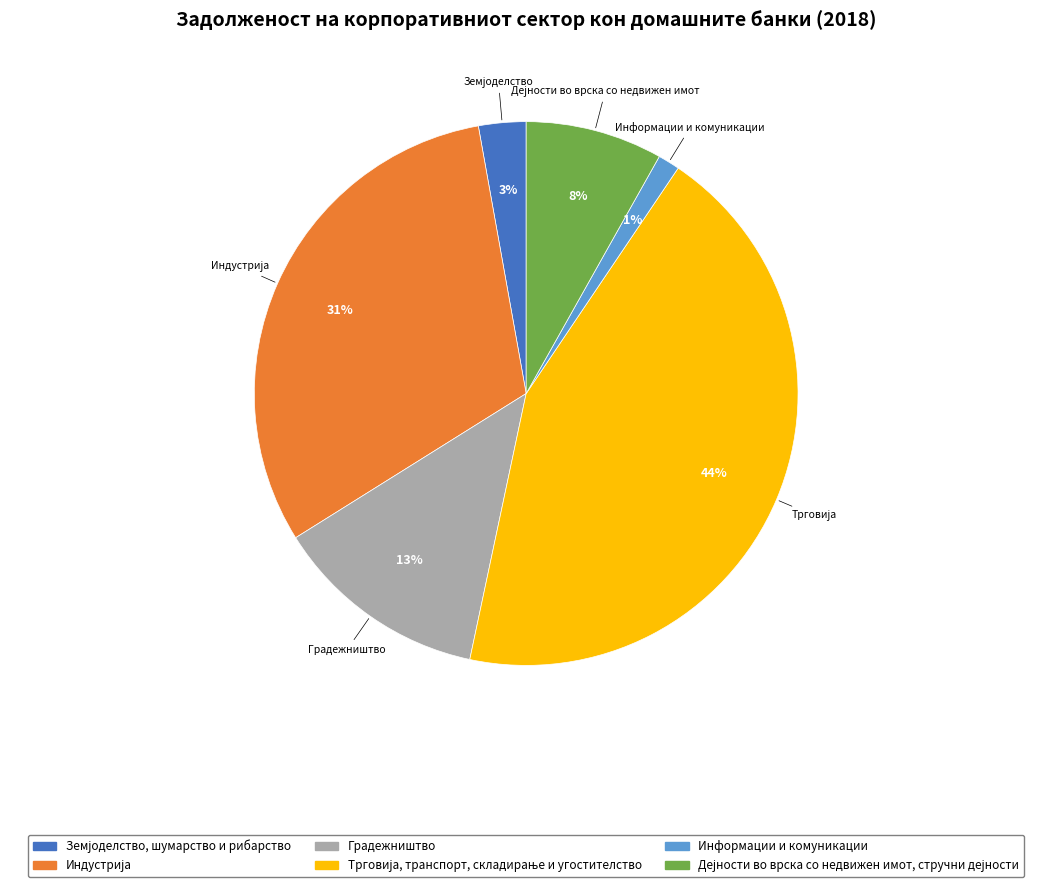

Does any single category account for the majority?

No